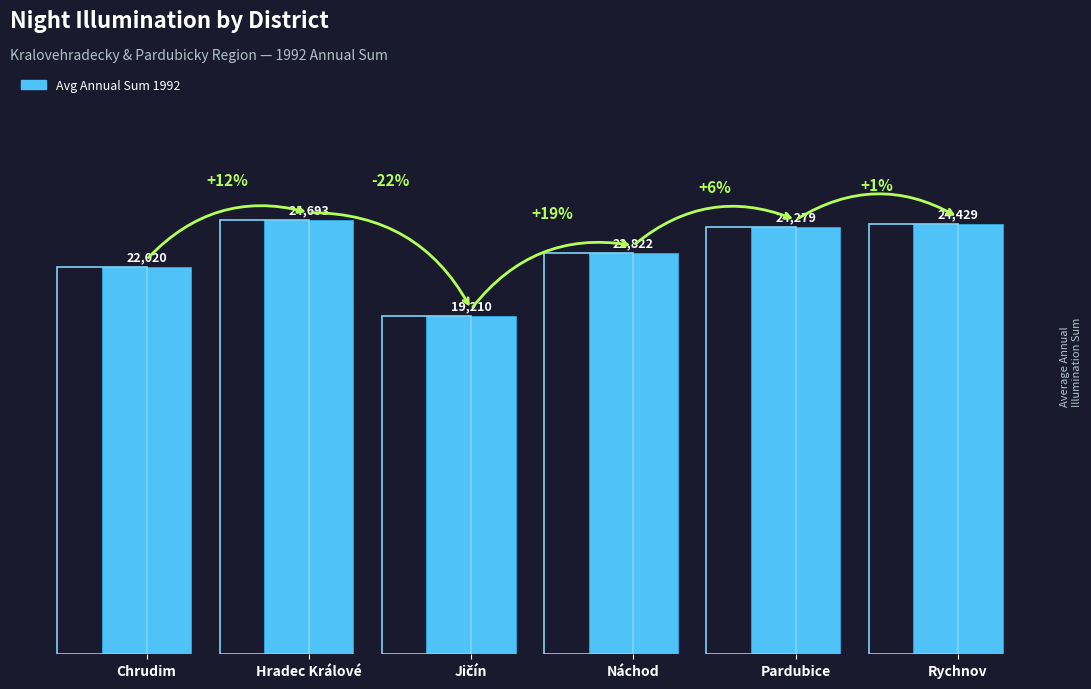

Where is the data nearest to the value 21951?

Chrudim